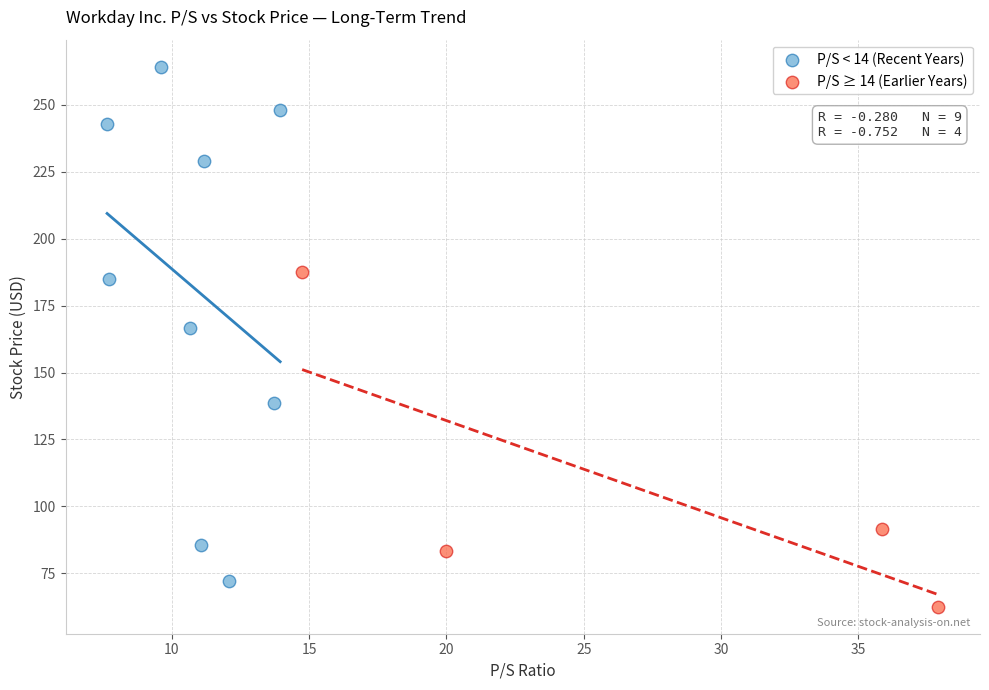

Which series reaches the maximum Y coordinate?

P/S < 14 (Recent Years)